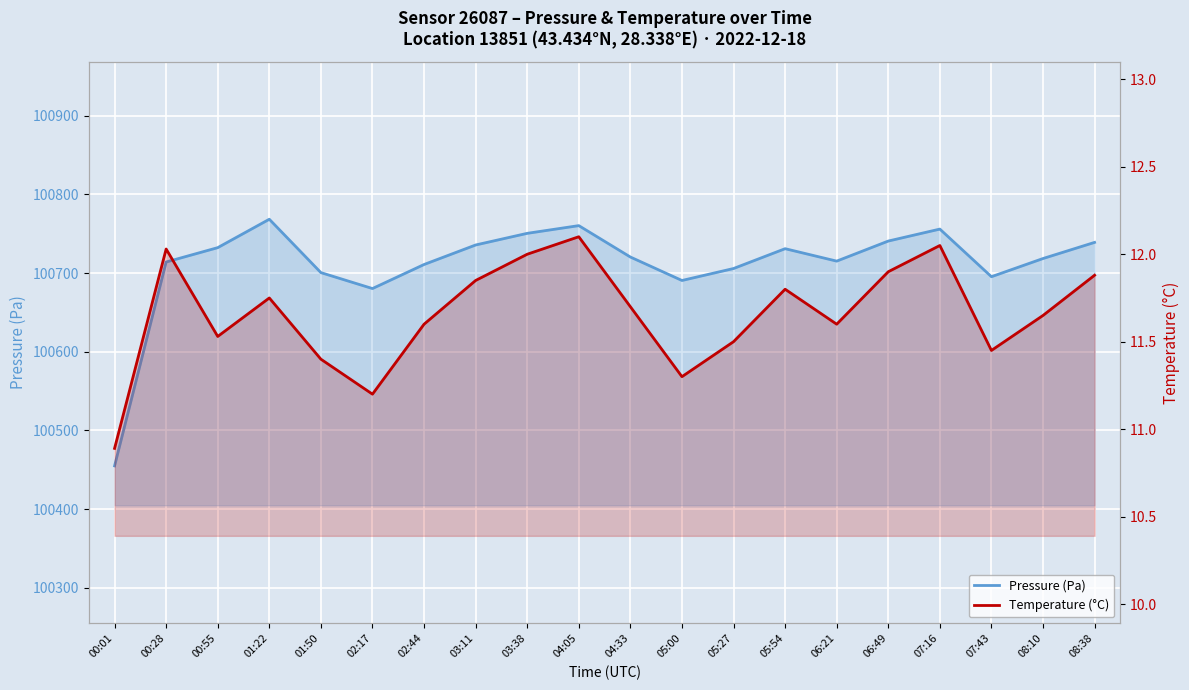

True or false: Temperature (°C) has a value of 7.9 at 05:27.

False